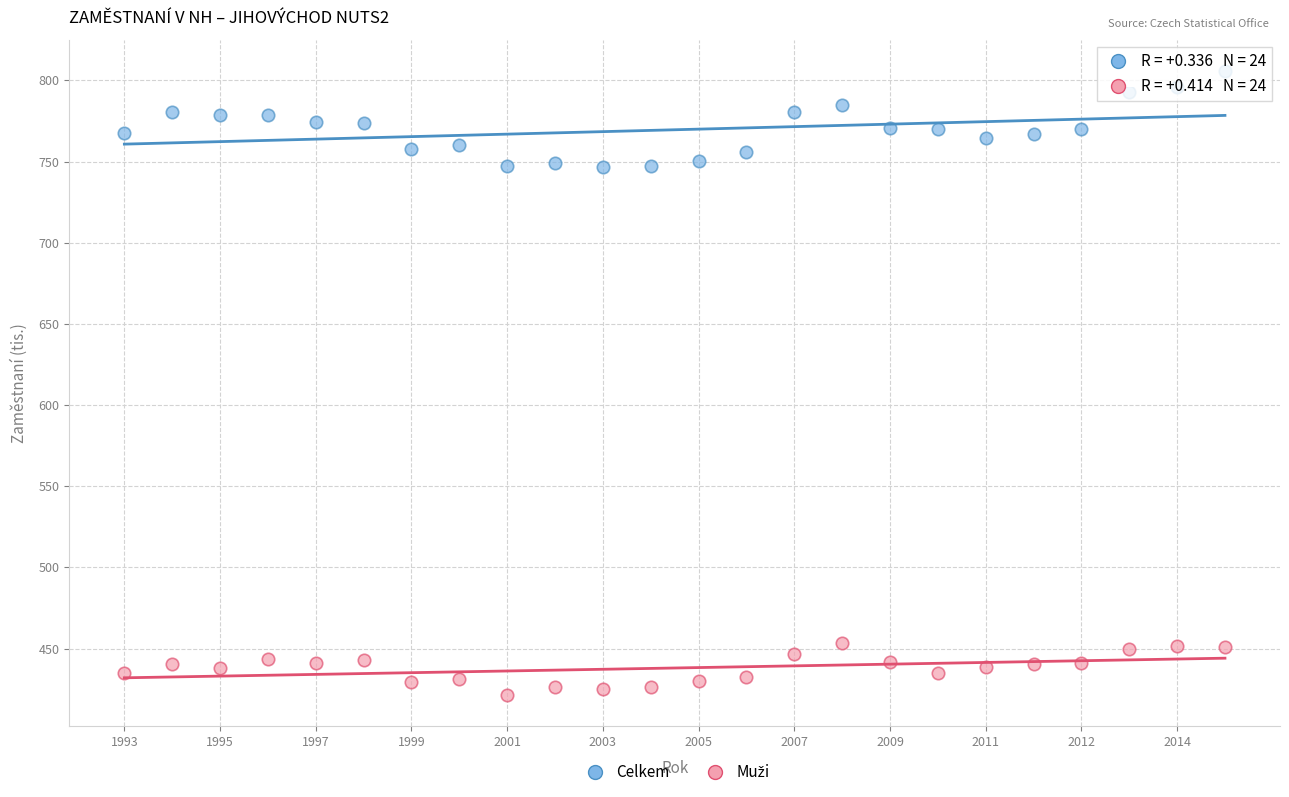

Which series contains the highest Y value?

Celkem